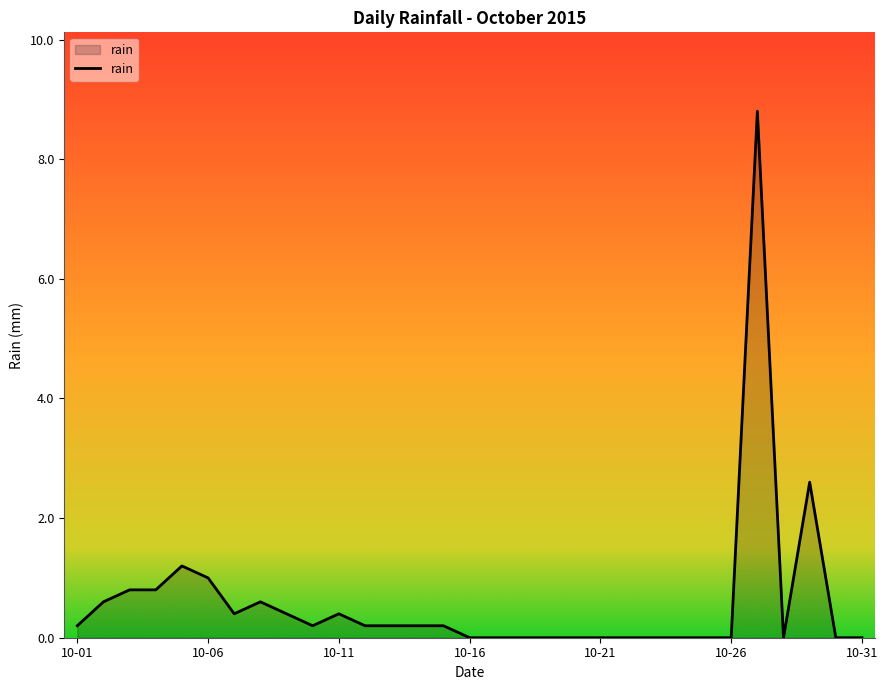

What is the greatest value displayed?

8.8